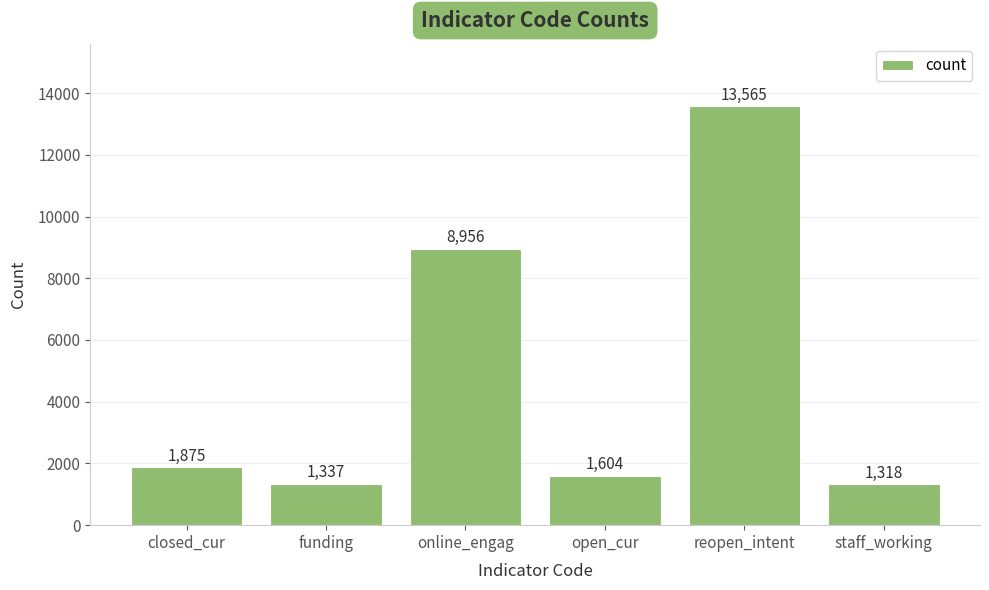

Read the value at closed_cur, to the nearest 10.

1880